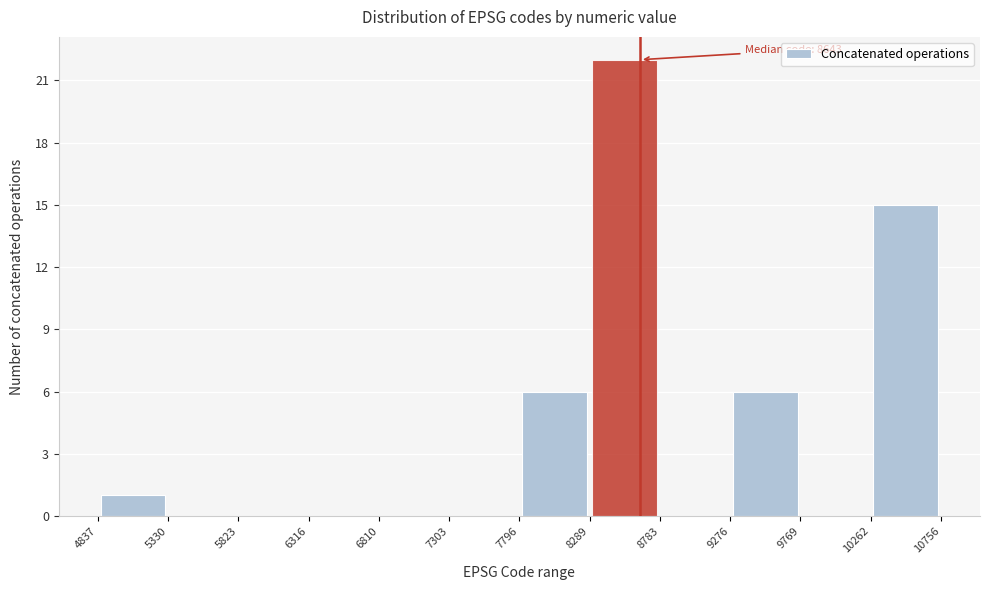

Which range on the x-axis has the tallest bar?

8289 to 8783